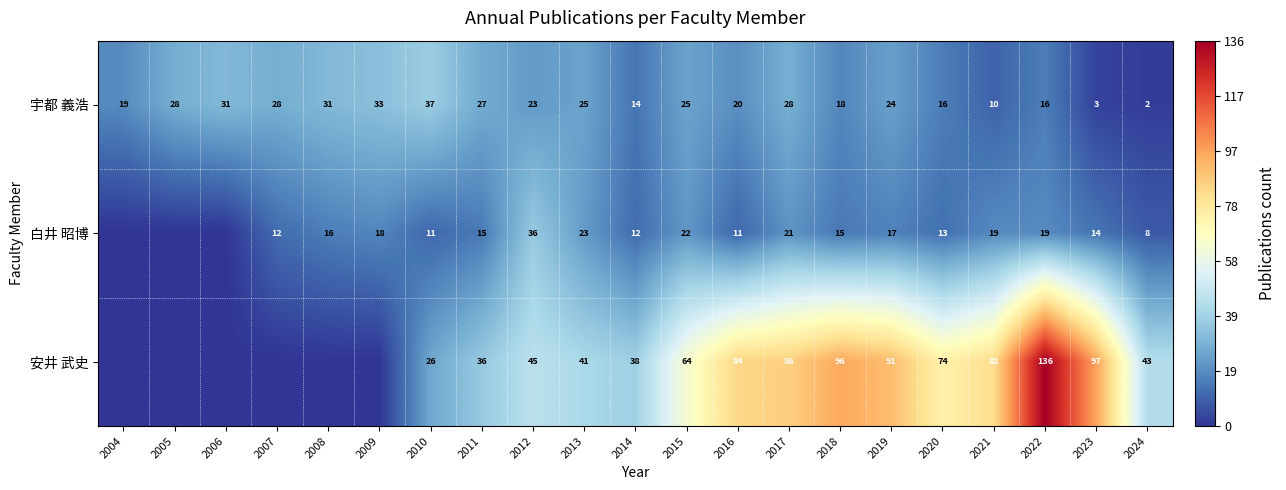

What value does the 宇都 義浩 series have at 2022, to the nearest 5?

15